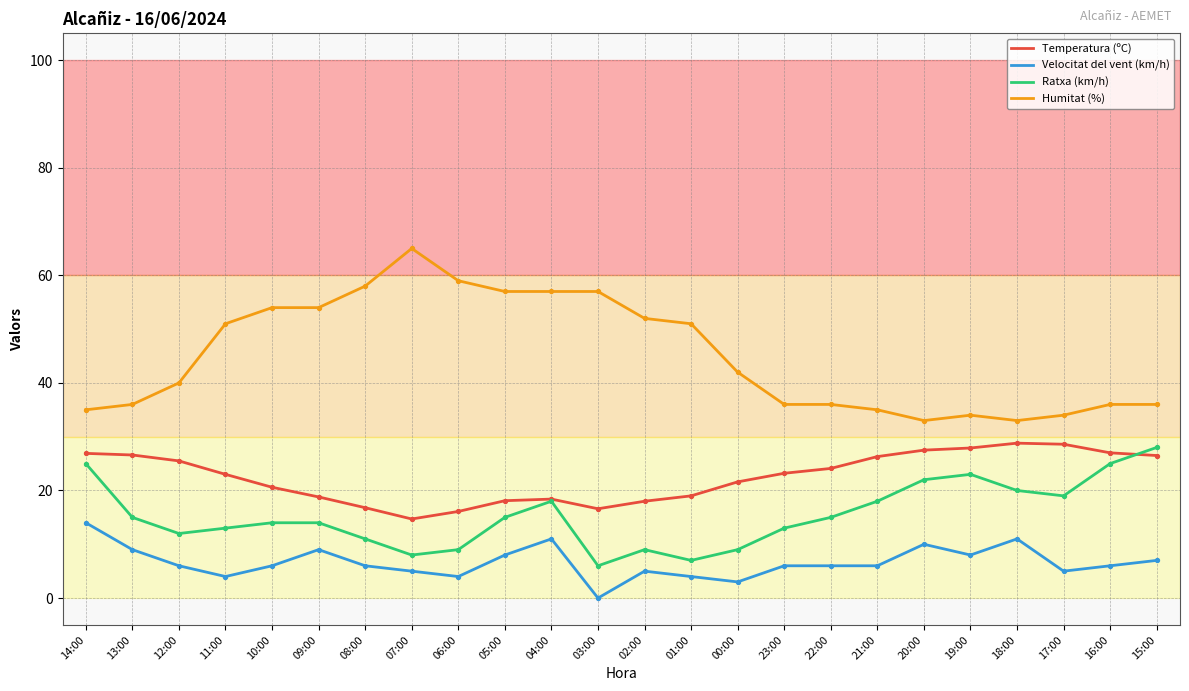

At how many categories does at least one series exceed 5?

24